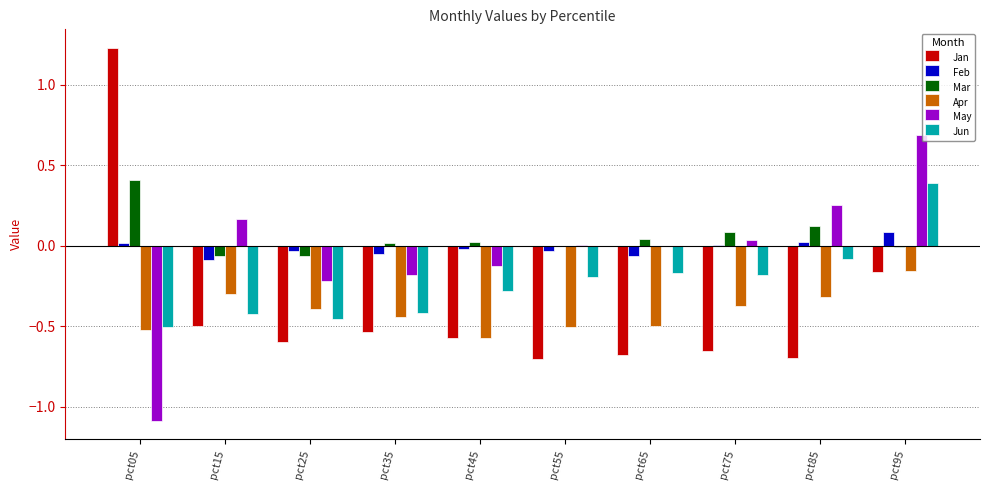

What is the spread (max minus min) of values at pct05?

2.3